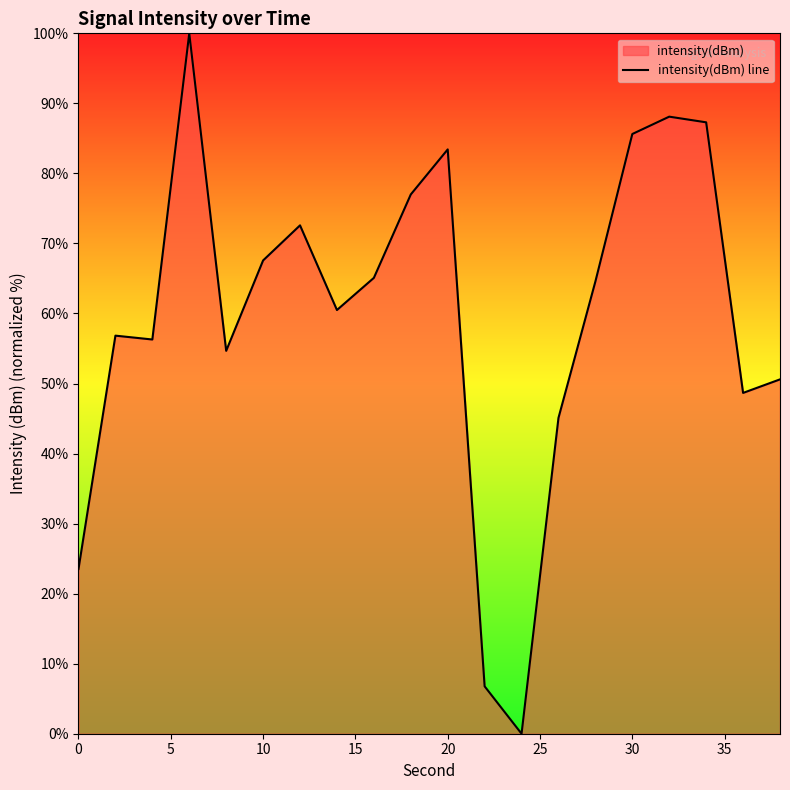

The value at 10 is 67.6. True or false?

True